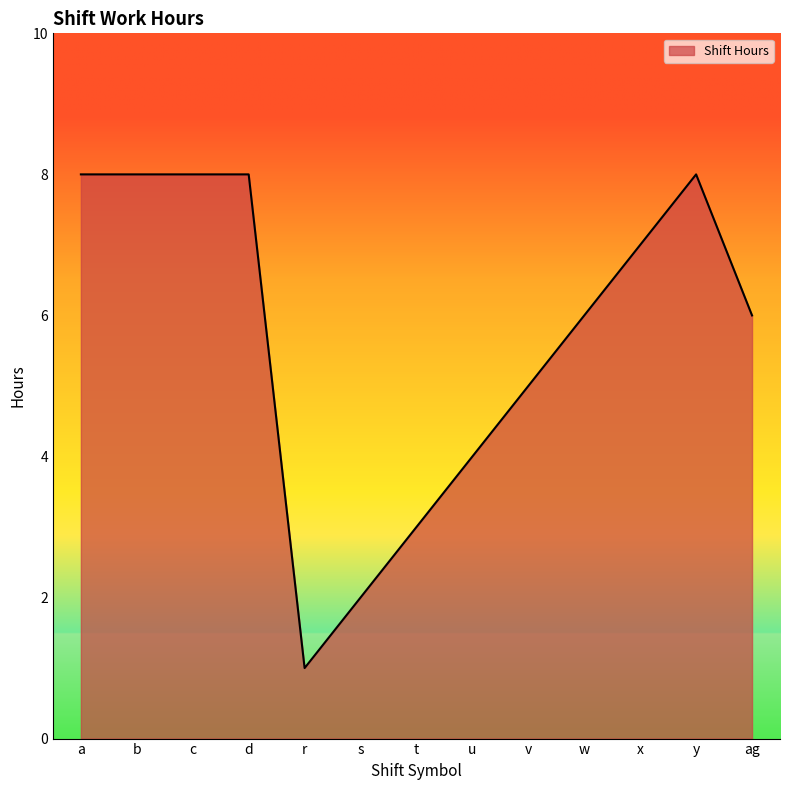

What is the difference between the maximum and minimum values?

7